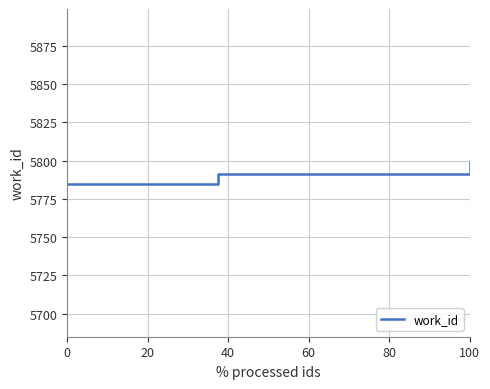

What is the sum of all values?

17375